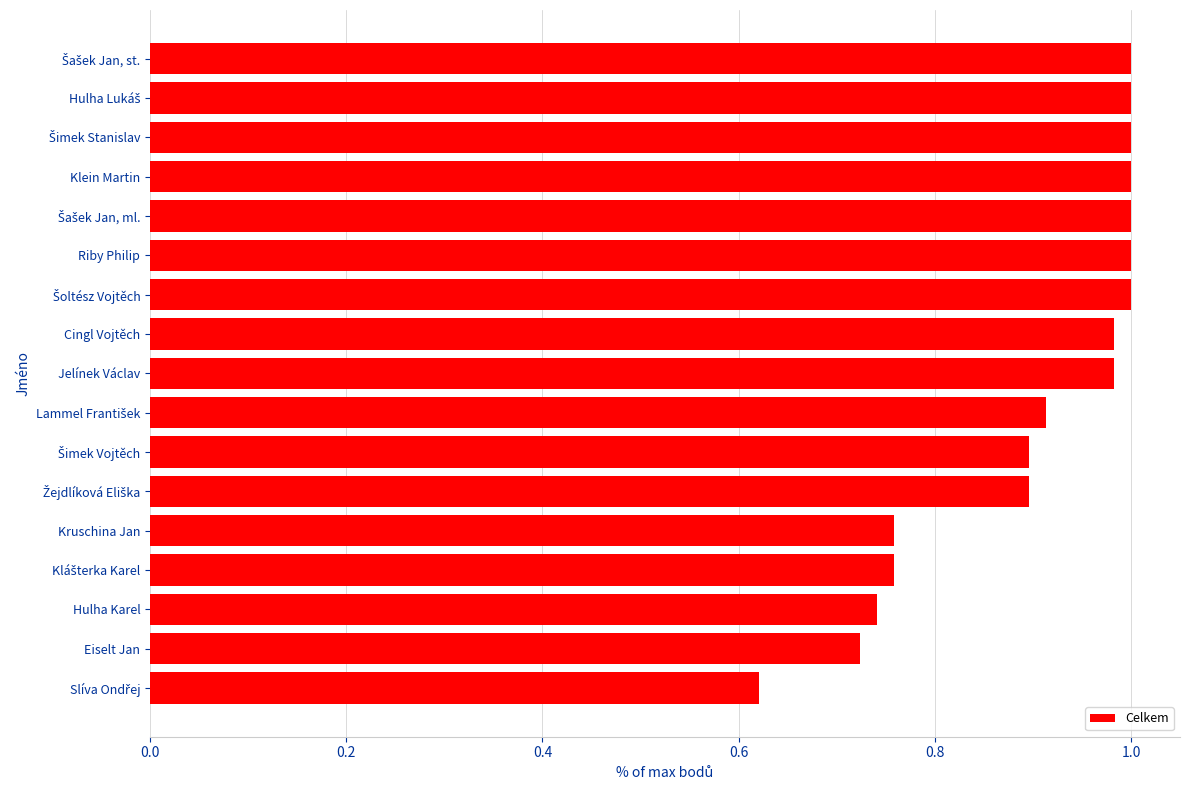

What is the difference between the maximum and minimum values?

0.4